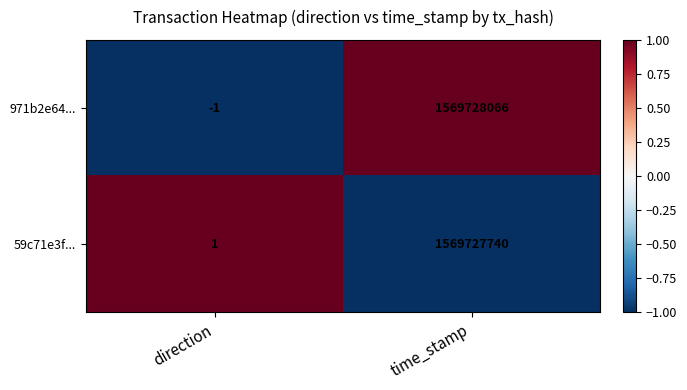

What is the sum of the 59c71e3f... values at time_stamp and direction?

1569727741